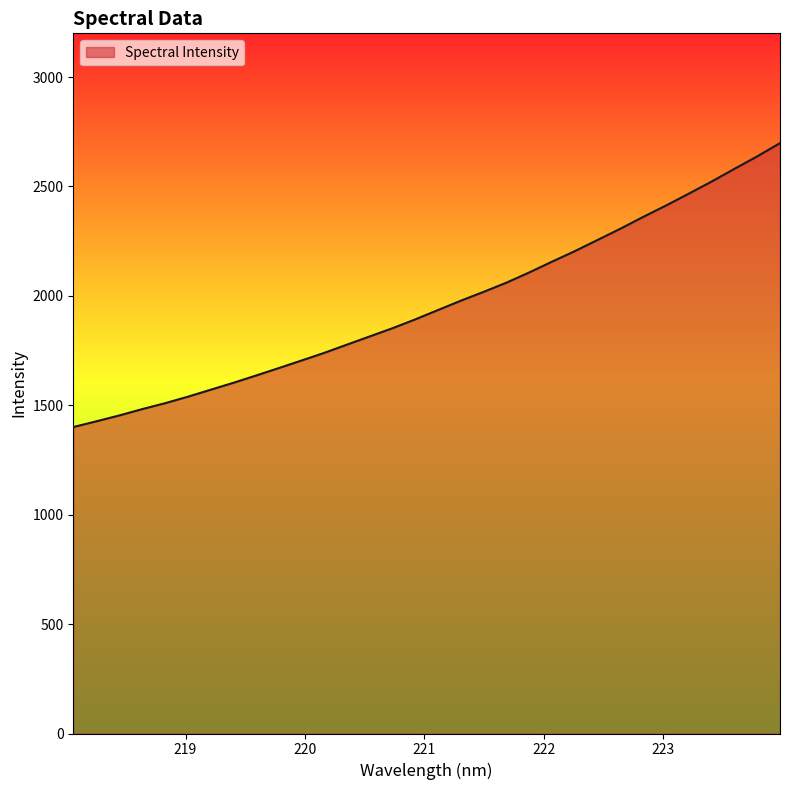

What is the smallest value displayed?

1400.5